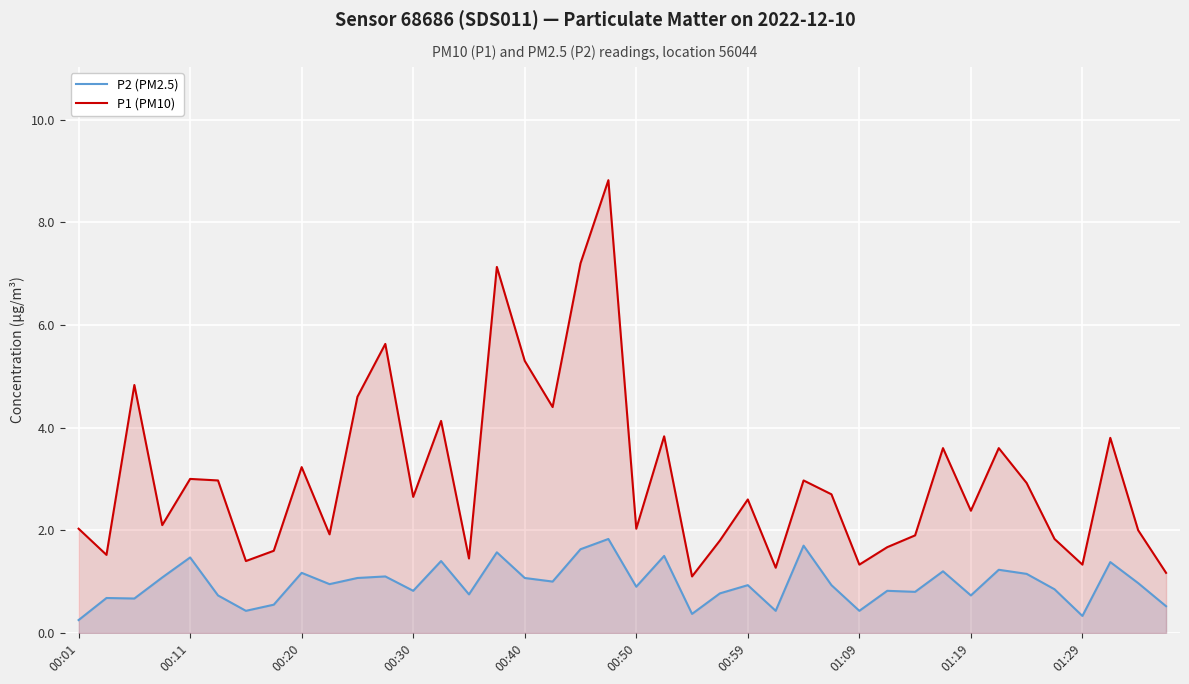

How many categories are shown in the chart?

40